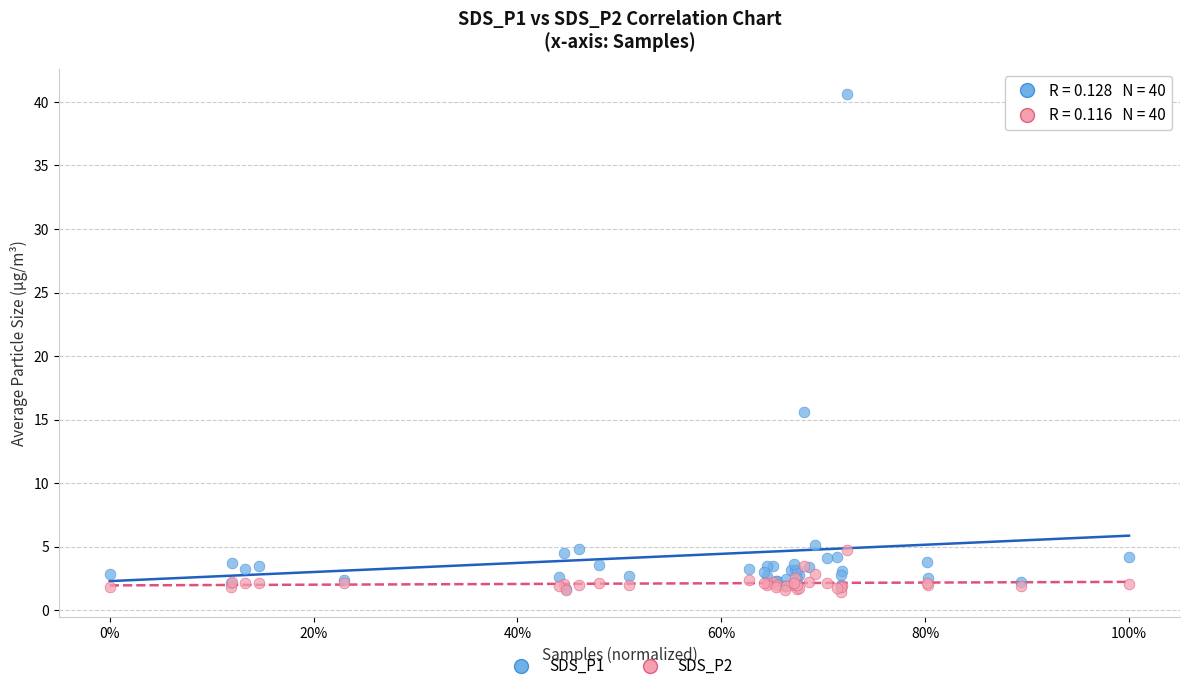

Across all series, what Y value is closest to 21?

15.6